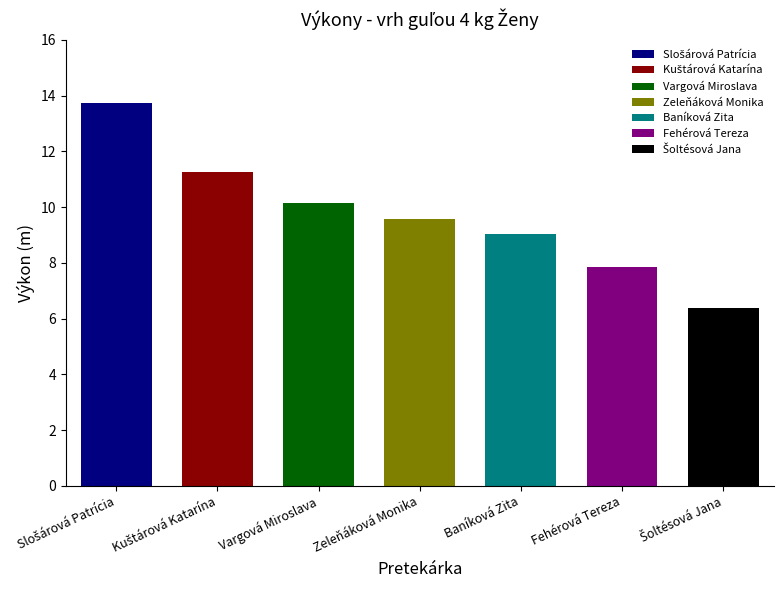

What is the smallest value displayed?

6.4